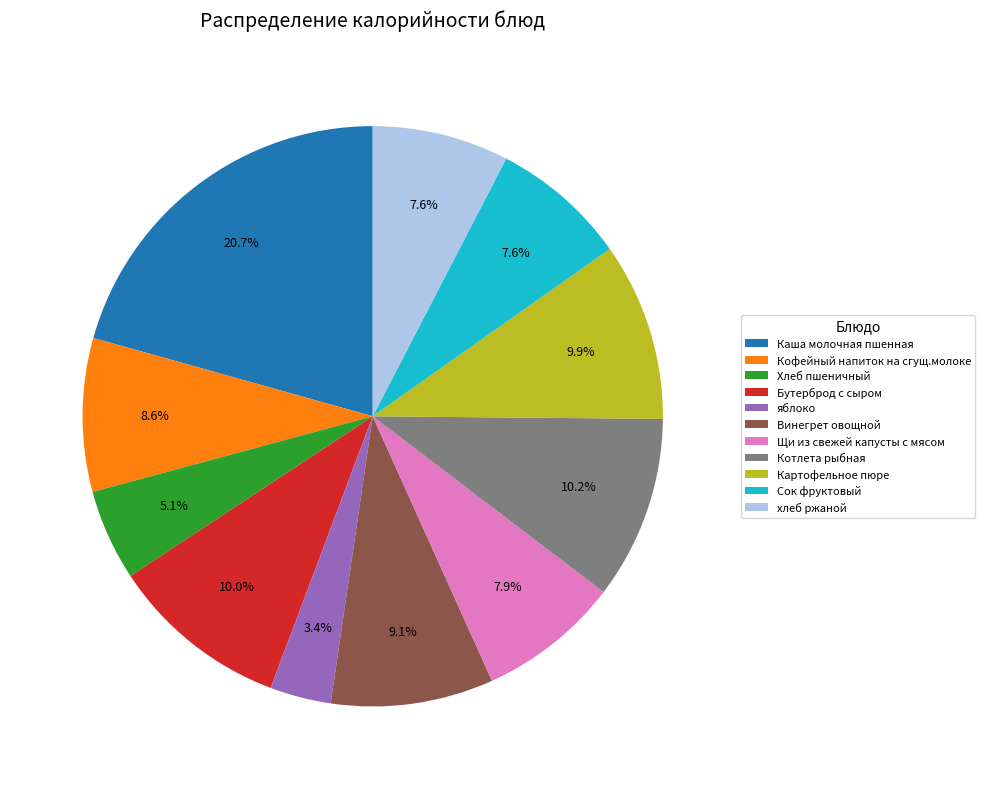

Is there a majority slice in this chart?

No